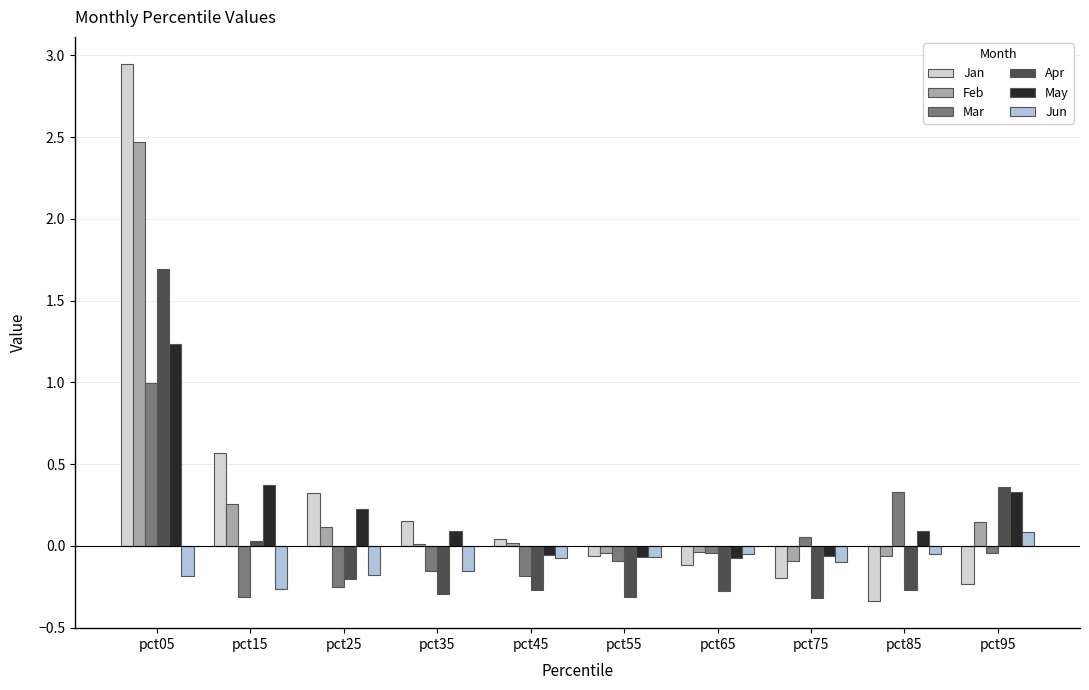

Which series changed the most between pct15 and pct55?

Jan